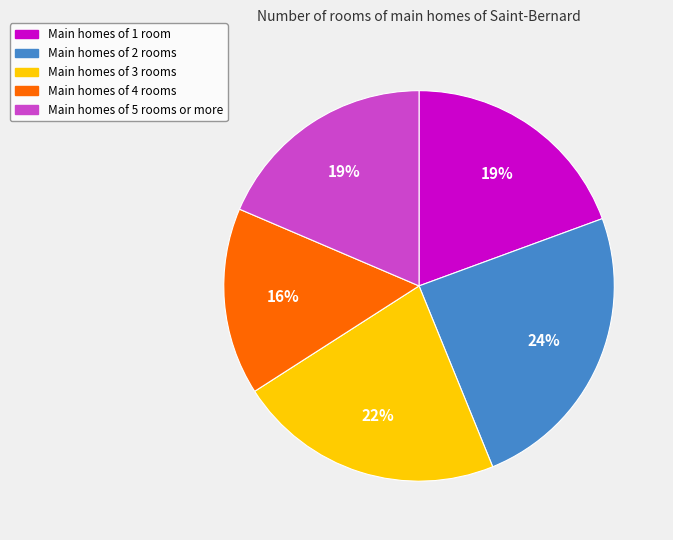

To the nearest percent, what is the average slice percentage?

20%